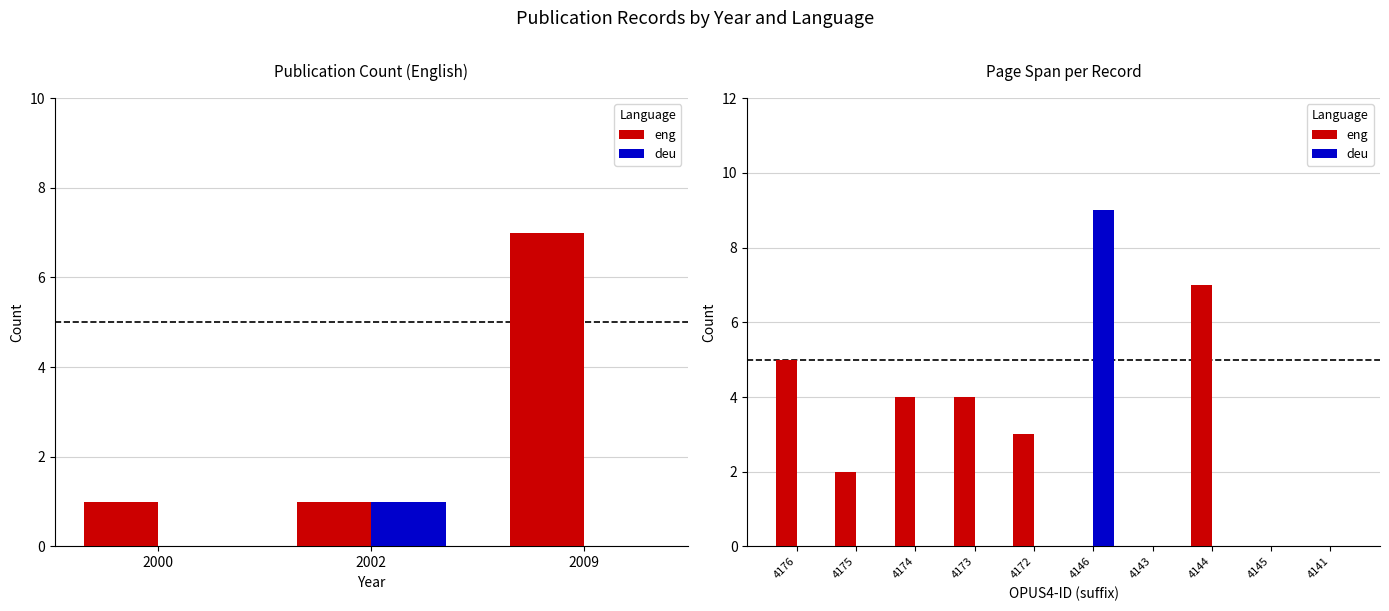

At how many categories does at least one series exceed 6?

2